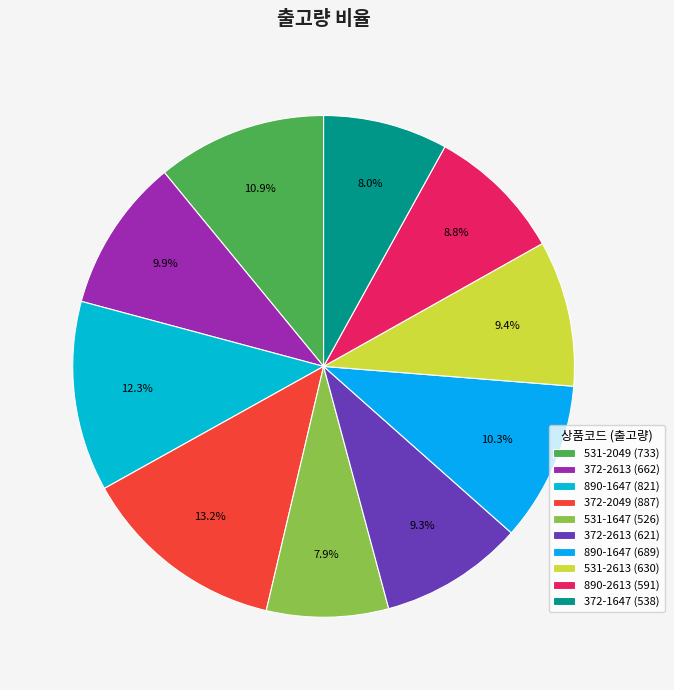

Count the number of slices in the pie.

10